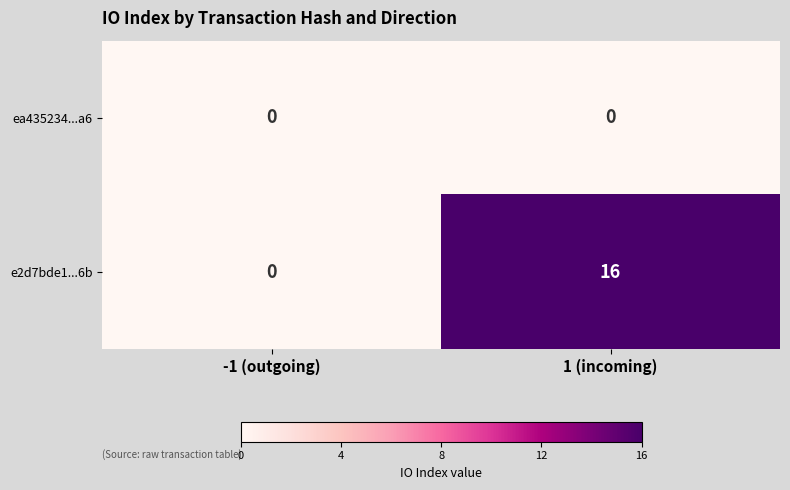

Which series has the largest total across all categories?

e2d7bde1...6b